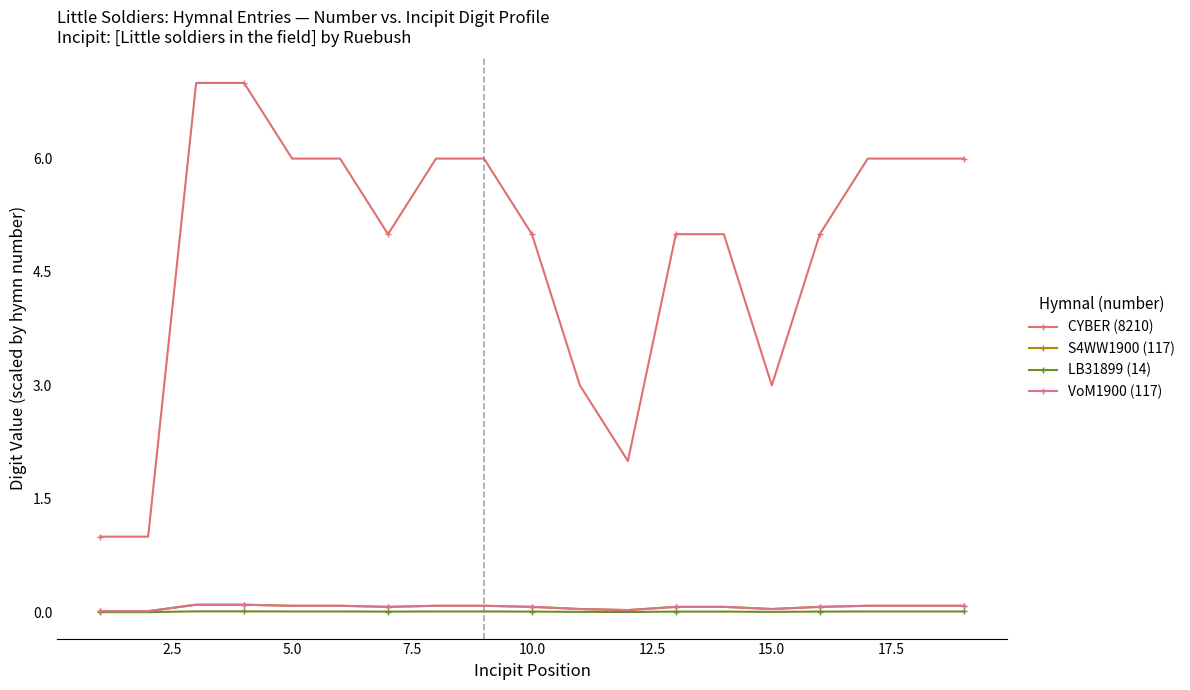

True or false: LB31899 (14) and CYBER (8210) intersect in this chart.

False